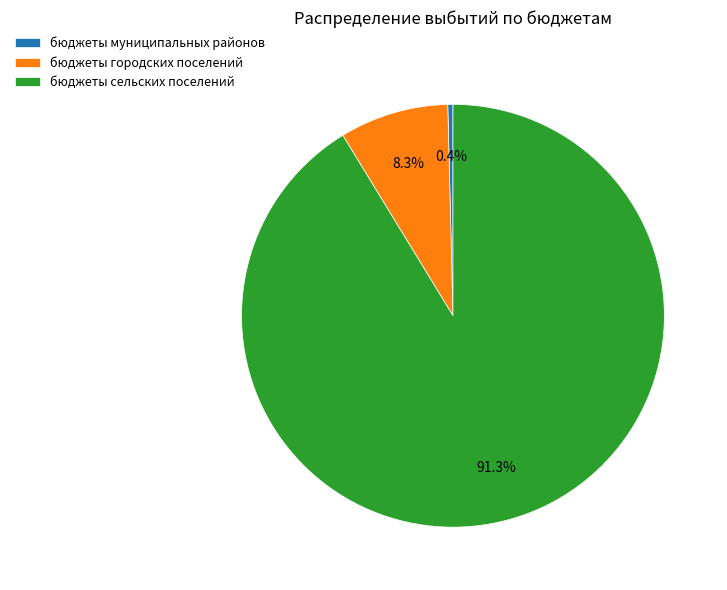

What portion of the pie excludes бюджеты городских поселений?

91.7%